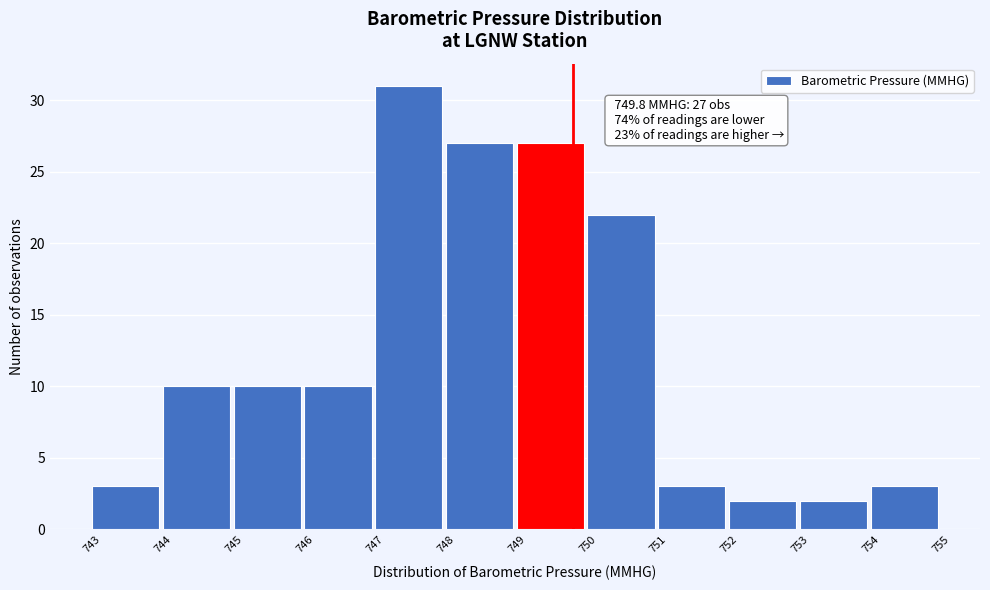

Over which range of the x-axis is the bar tallest?

747 to 748